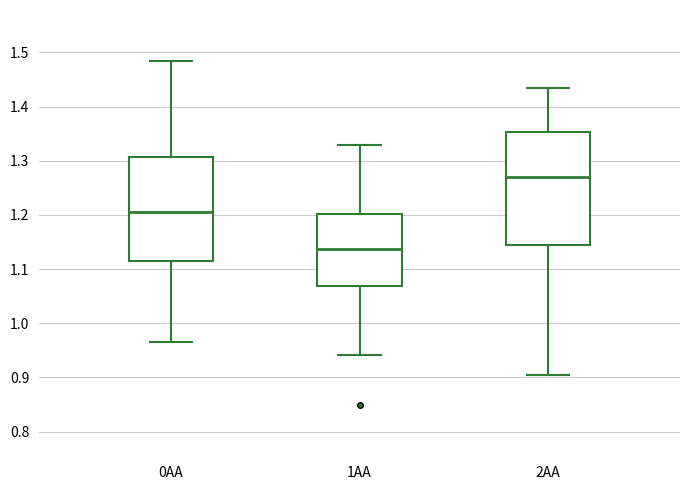

Where is the lower edge of the box for 2AA on the y-axis? The values are not printed on the chart, so give them approximately, as read against the axis.

1.14